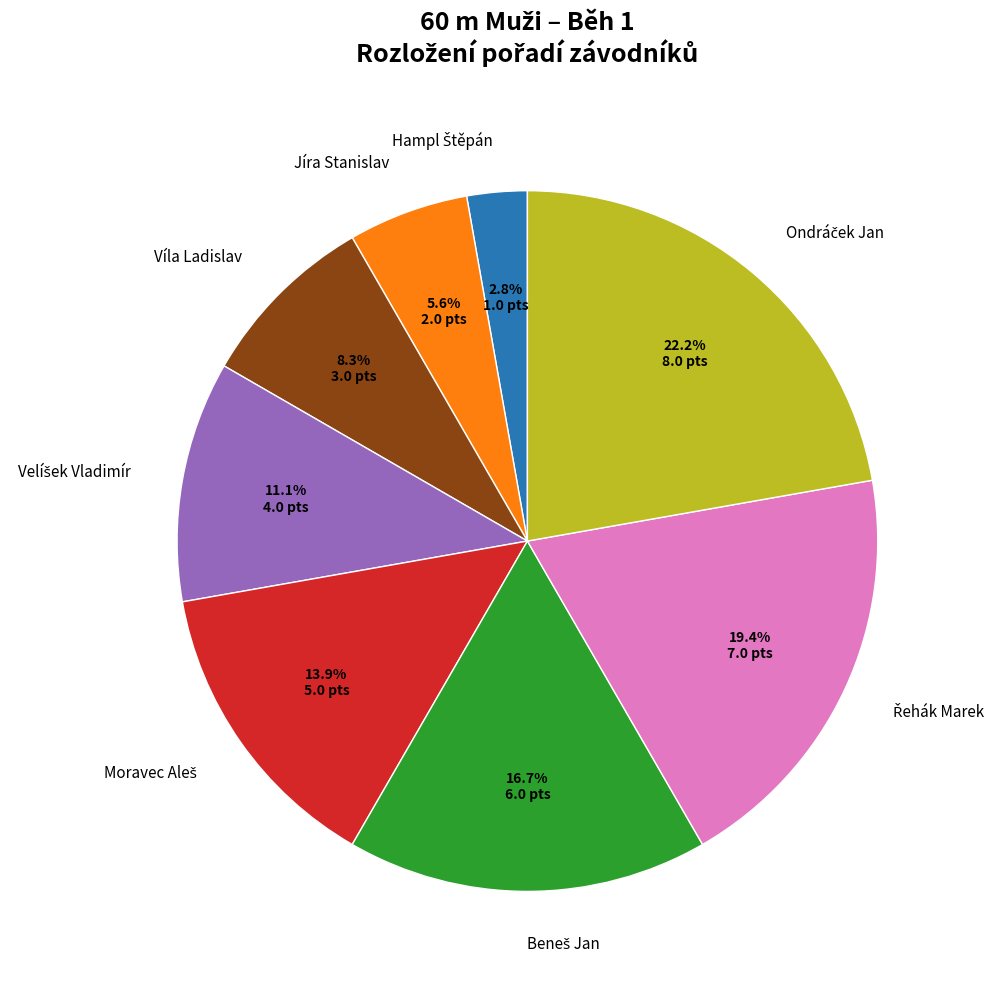

Is there any slice that represents more than half of the pie?

No